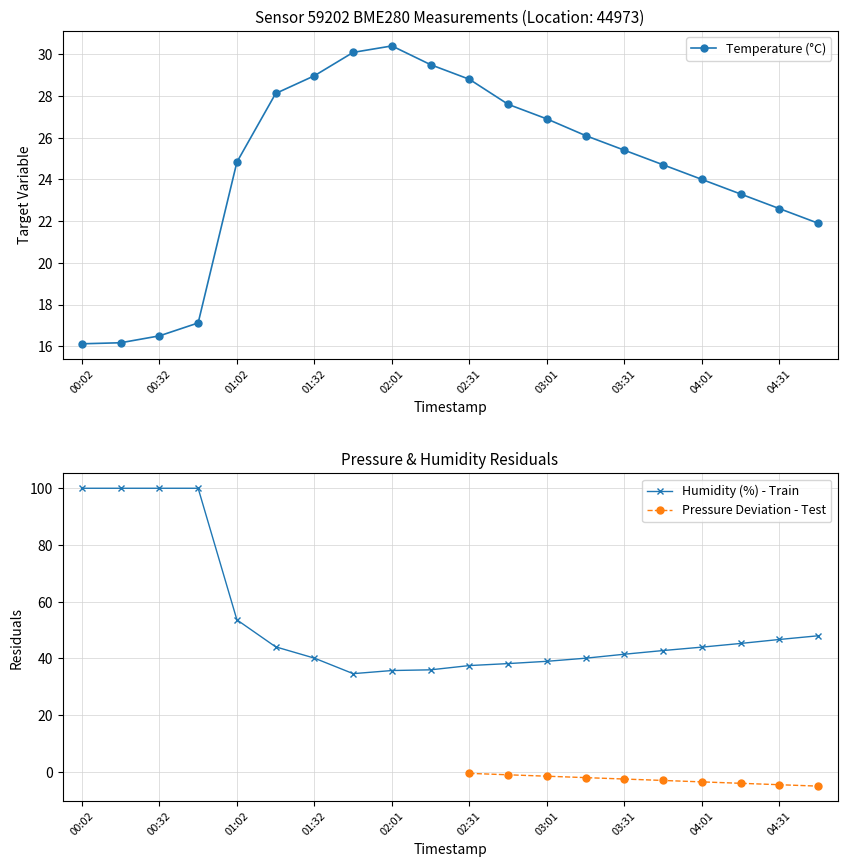

What is the total value across all series at 04:31?

69.3